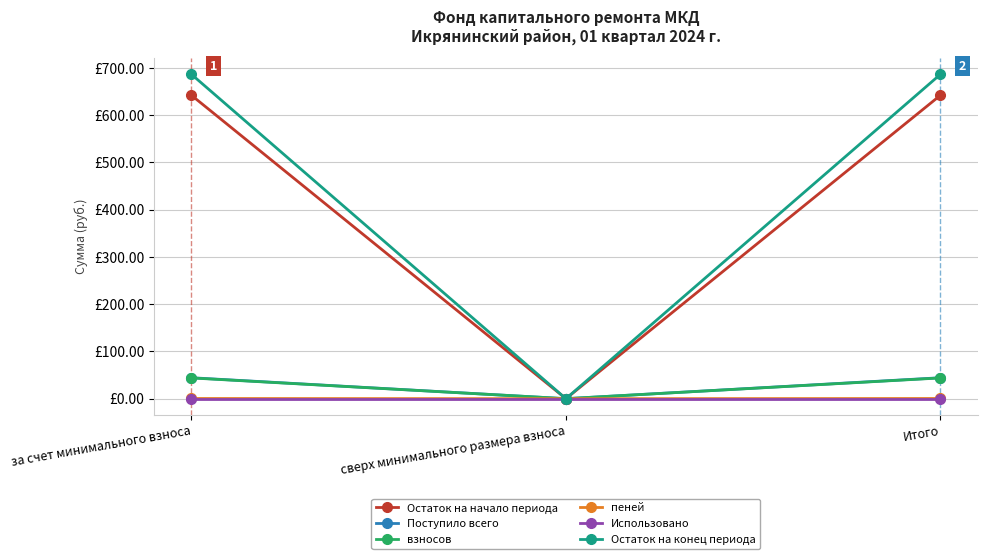

Which has a higher value, сверх минимального размера взноса or за счет минимального взноса?

за счет минимального взноса